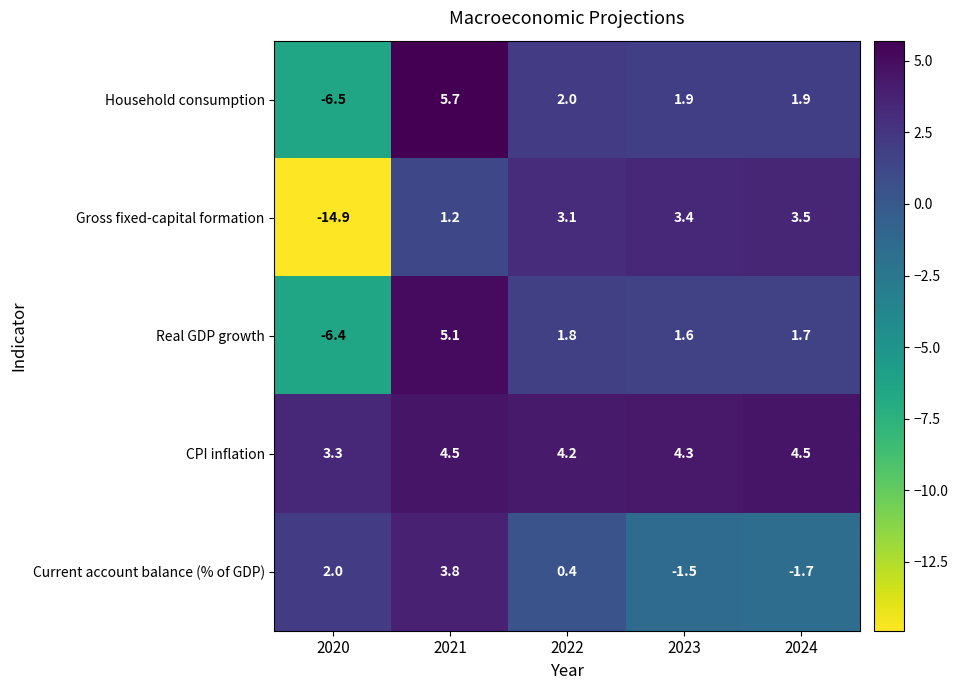

What is the difference between the maximum and minimum values in the CPI inflation series?

1.2